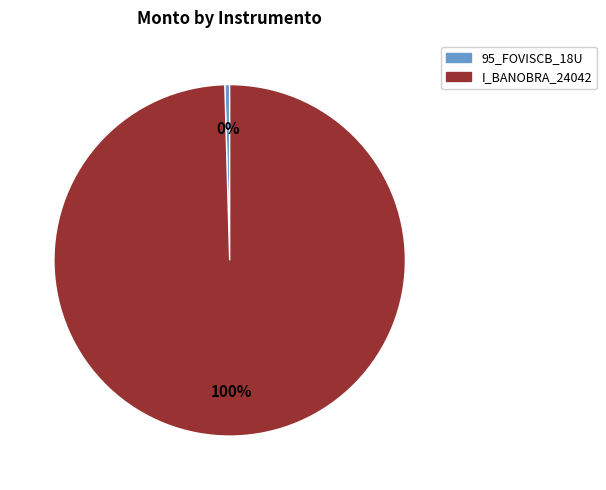

Between 95_FOVISCB_18U and I_BANOBRA_24042, which is larger?

I_BANOBRA_24042